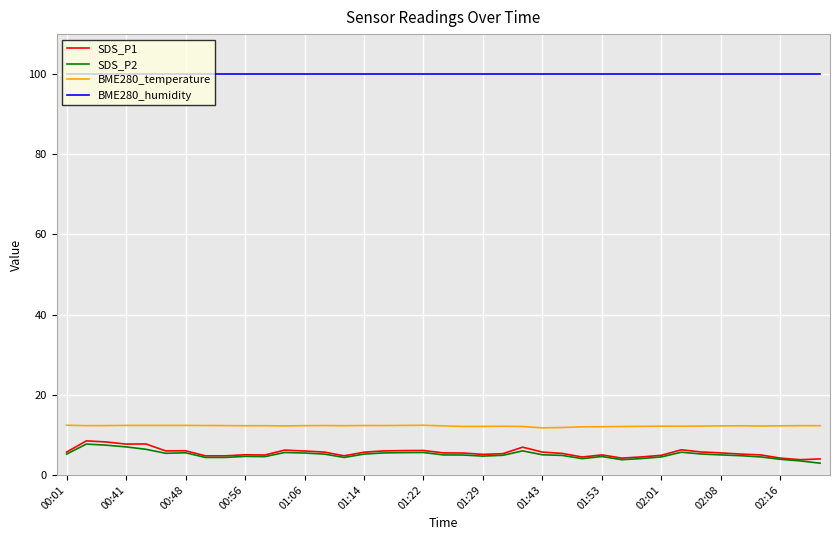

True or false: BME280_temperature and SDS_P1 cross at least once.

False